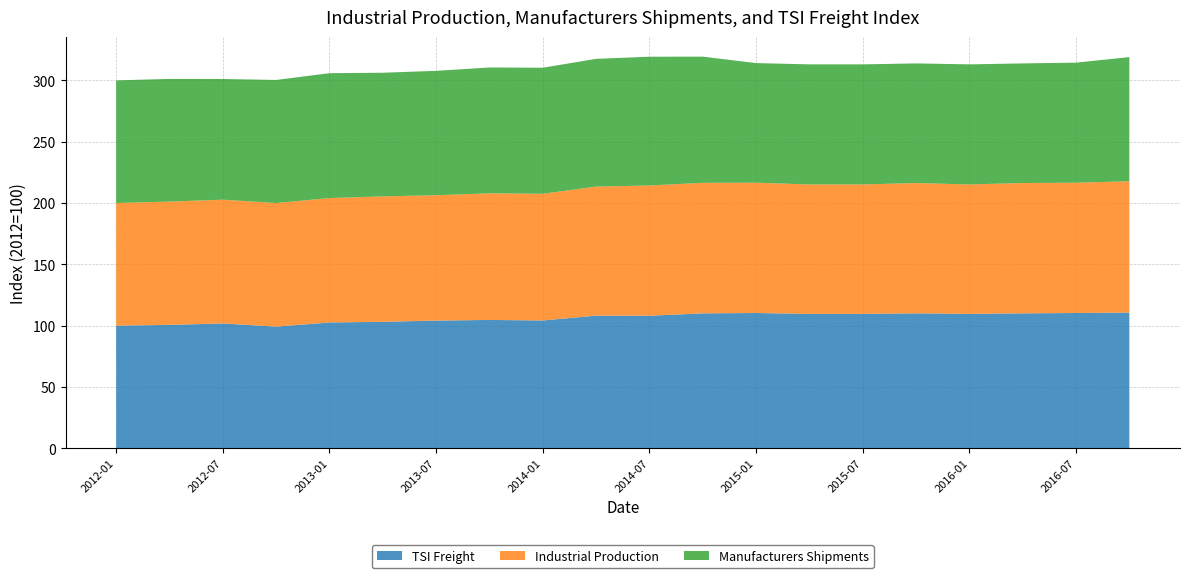

Reading left to right, transcribe all the data shown in this chart.

TSI Freight: 2012-01=100.0	2012-04=100.6	2012-07=101.8	2012-10=99.2	2013-01=102.6	2013-04=103.1	2013-07=104.1	2013-10=104.7	2014-01=104.2	2014-04=108.2	2014-07=108.1	2014-10=110.0	2015-01=110.3	2015-04=109.6	2015-07=109.6	2015-10=110.0	2016-01=109.6	2016-04=110.0	2016-07=110.3	2016-10=110.7
Industrial Production: 2012-01=100.0	2012-04=100.5	2012-07=100.9	2012-10=100.8	2013-01=101.5	2013-04=102.3	2013-07=102.2	2013-10=103.2	2014-01=103.3	2014-04=105.2	2014-07=106.2	2014-10=106.4	2015-01=106.2	2015-04=105.5	2015-07=105.5	2015-10=106.2	2016-01=105.5	2016-04=106.2	2016-07=106.2	2016-10=107.1
Manufacturers Shipments: 2012-01=100.0	2012-04=100.0	2012-07=98.4	2012-10=100.4	2013-01=101.8	2013-04=100.8	2013-07=101.4	2013-10=102.6	2014-01=102.8	2014-04=104.2	2014-07=105.0	2014-10=102.9	2015-01=97.6	2015-04=97.9	2015-07=97.9	2015-10=97.6	2016-01=97.9	2016-04=97.6	2016-07=97.9	2016-10=101.2